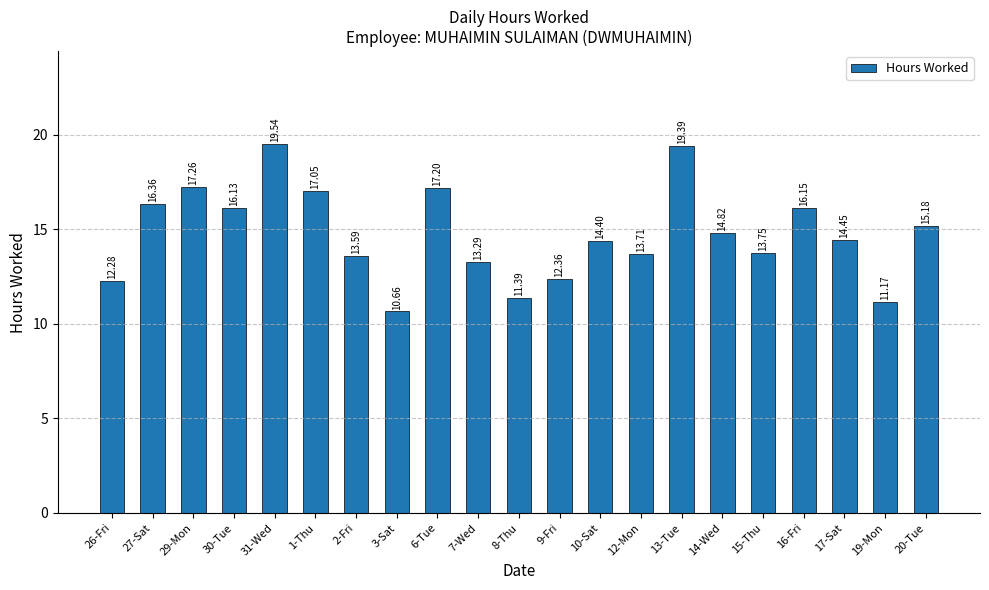

True or false: the data shows 7.9 at 1-Thu.

False